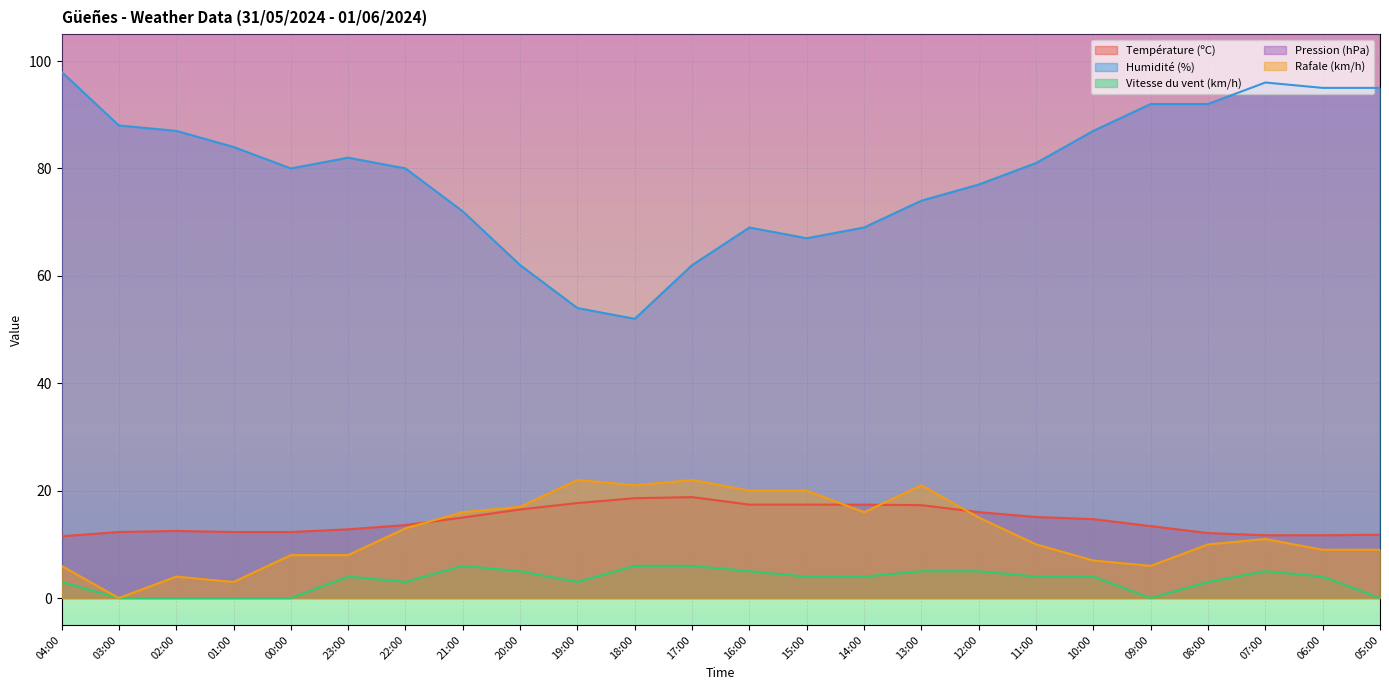

What is the sum of all Rafale (km/h) values?

294.0